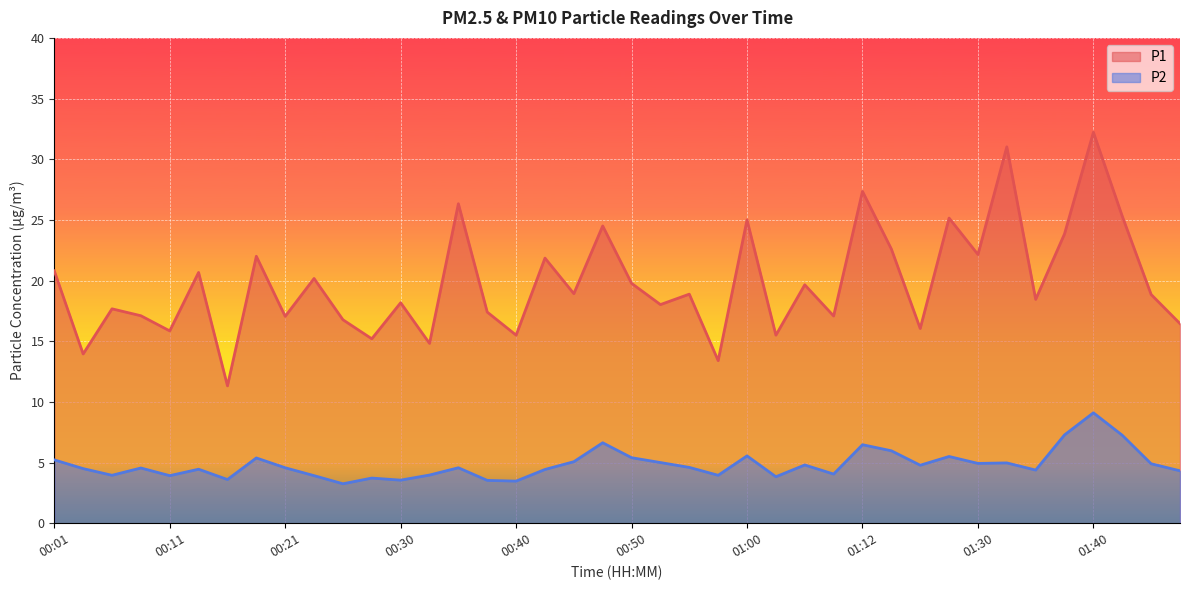

Which series has the widest spread of values?

P1